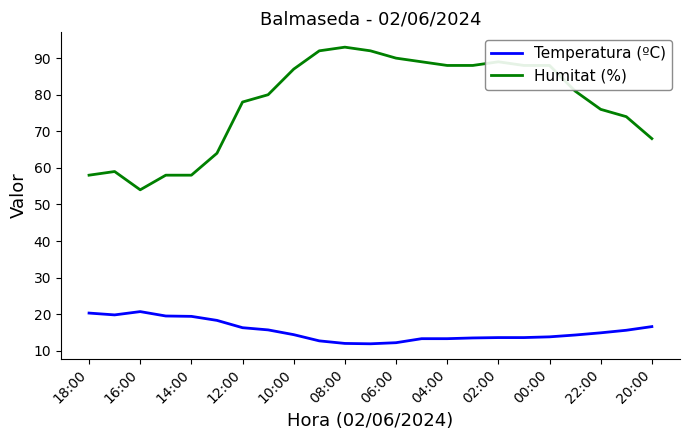

What is the minimum value for Humitat (%)?

54.0